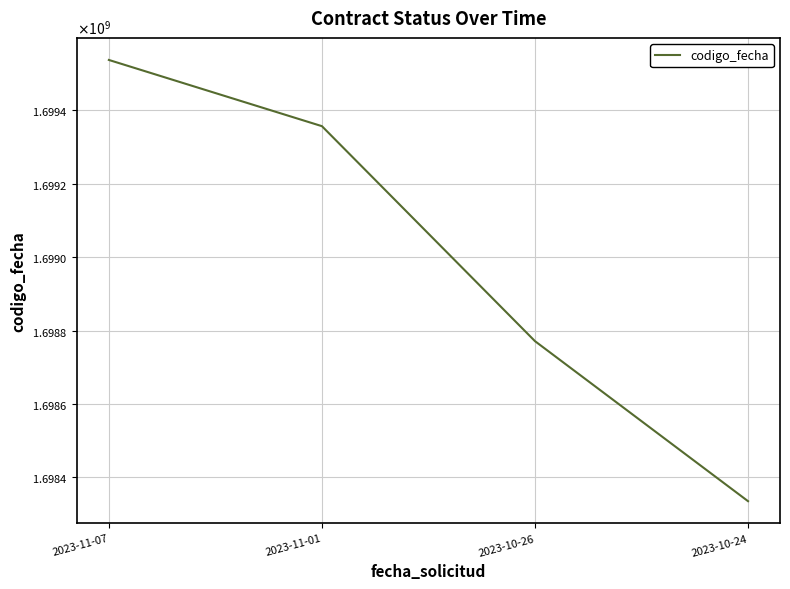

Where is the data nearest to the value 1698936045?

2023-10-26